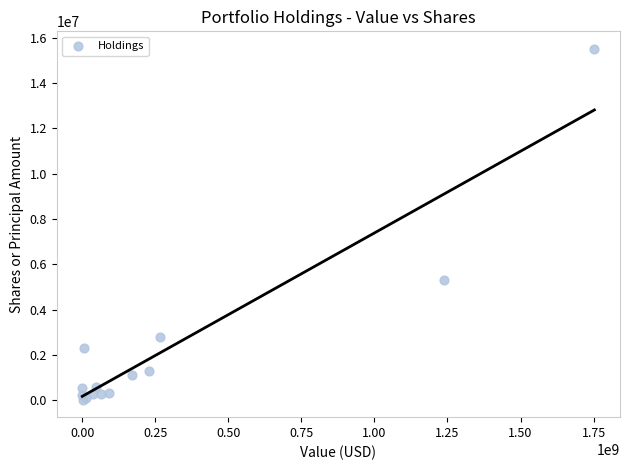

What Y value in the scatter plot is closest to 7765750?

5310000